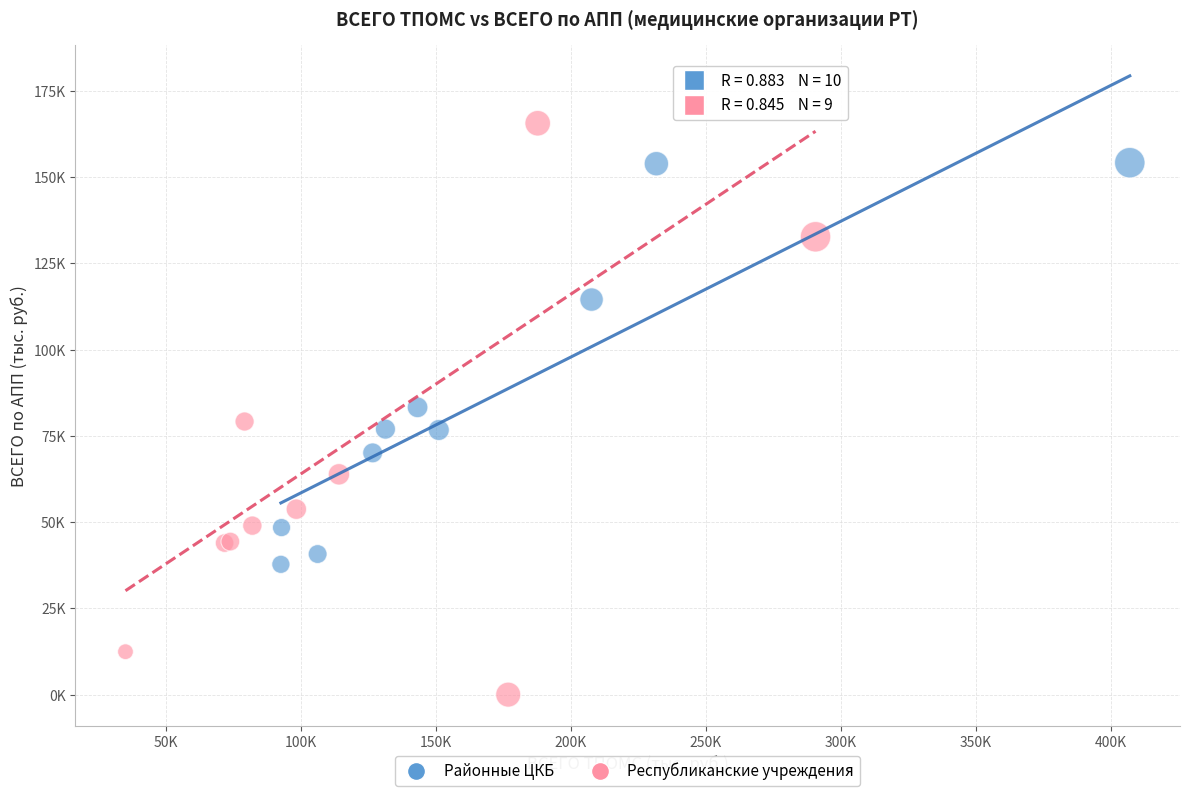

Which series contains the highest Y value?

Республиканские учреждения